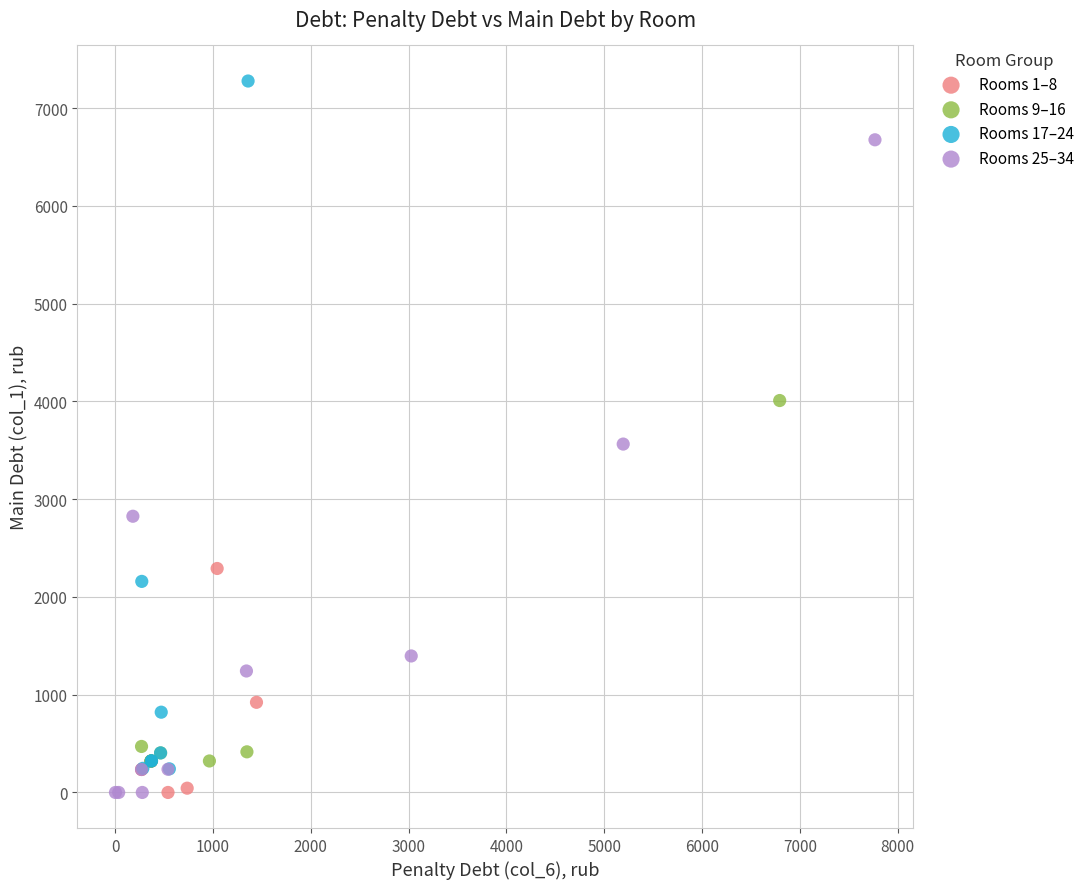

Which series contains the highest Y value?

Rooms 17–24